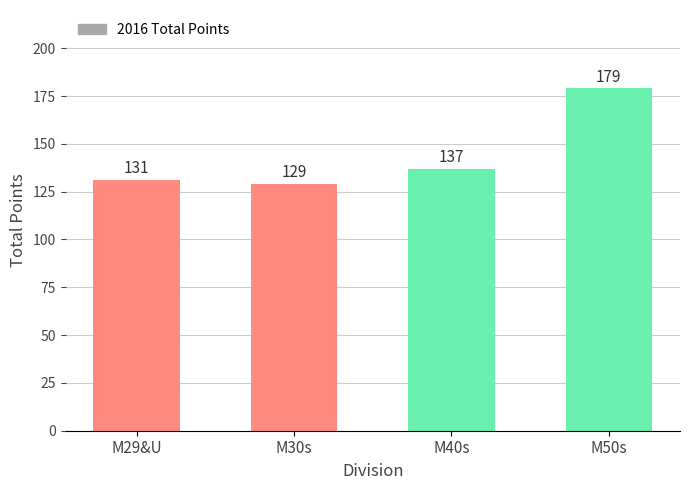

True or false: the data shows 119 at M50s.

False